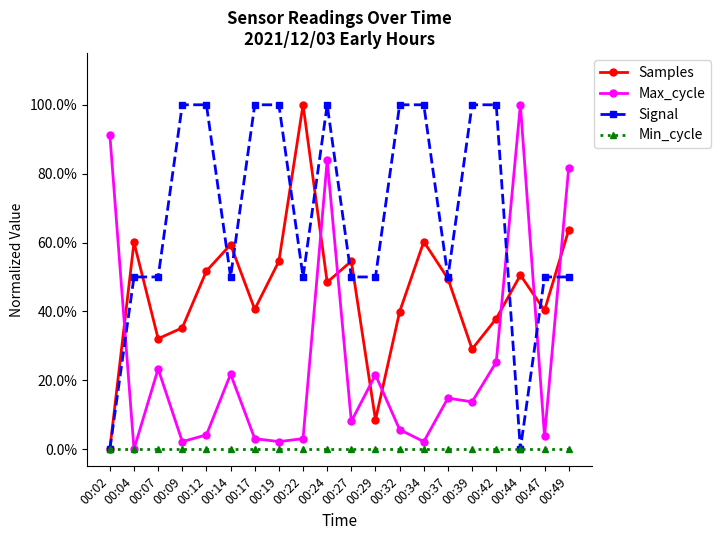

Reading right to left, transcribe all the data shown in this chart.

Samples: 00:49=0.6	00:47=0.4	00:44=0.5	00:42=0.4	00:39=0.3	00:37=0.5	00:34=0.6	00:32=0.4	00:29=0.1	00:27=0.5	00:24=0.5	00:22=1.0	00:19=0.5	00:17=0.4	00:14=0.6	00:12=0.5	00:09=0.4	00:07=0.3	00:04=0.6	00:02=0.0
Max_cycle: 00:49=0.8	00:47=0.0	00:44=1.0	00:42=0.3	00:39=0.1	00:37=0.1	00:34=0.0	00:32=0.1	00:29=0.2	00:27=0.1	00:24=0.8	00:22=0.0	00:19=0.0	00:17=0.0	00:14=0.2	00:12=0.0	00:09=0.0	00:07=0.2	00:04=0.0	00:02=0.9
Signal: 00:49=0.5	00:47=0.5	00:44=0.0	00:42=1.0	00:39=1.0	00:37=0.5	00:34=1.0	00:32=1.0	00:29=0.5	00:27=0.5	00:24=1.0	00:22=0.5	00:19=1.0	00:17=1.0	00:14=0.5	00:12=1.0	00:09=1.0	00:07=0.5	00:04=0.5	00:02=0.0
Min_cycle: 00:49=0.0	00:47=0.0	00:44=0.0	00:42=0.0	00:39=0.0	00:37=0.0	00:34=0.0	00:32=0.0	00:29=0.0	00:27=0.0	00:24=0.0	00:22=0.0	00:19=0.0	00:17=0.0	00:14=0.0	00:12=0.0	00:09=0.0	00:07=0.0	00:04=0.0	00:02=0.0